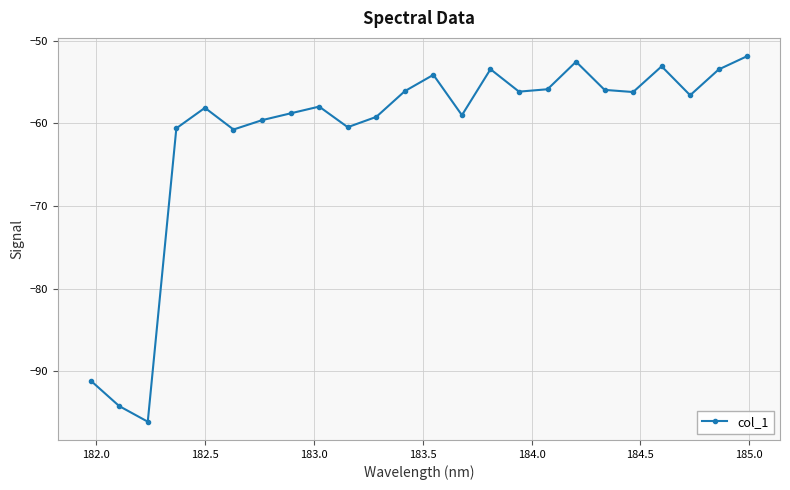

What is the maximum value shown in the chart?

-51.9